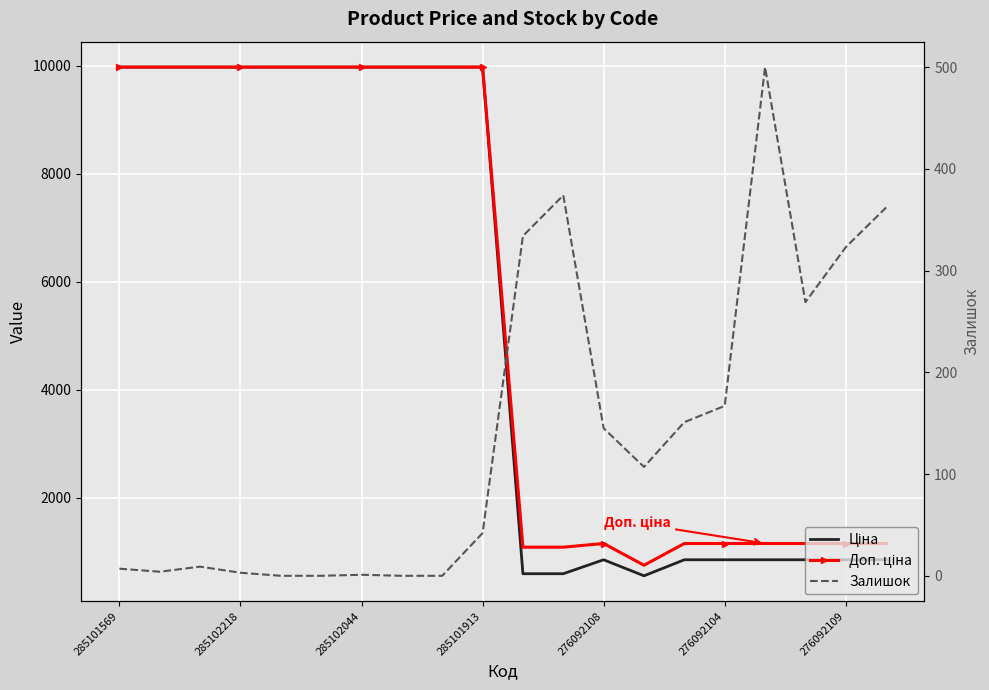

What is the average value of the Залишок series?

139.9